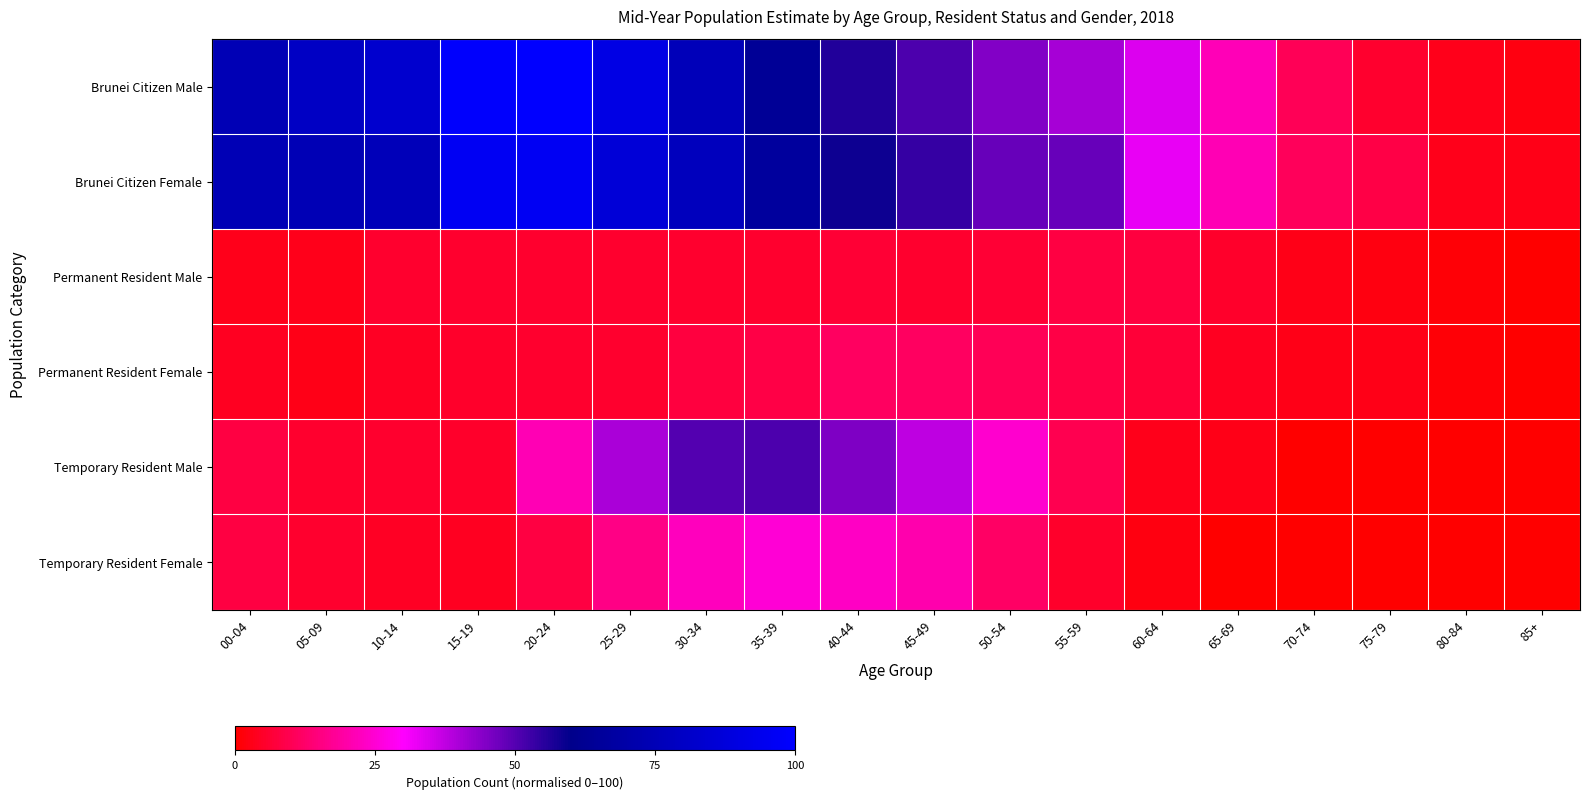

At how many categories does at least one series exceed 49?

10